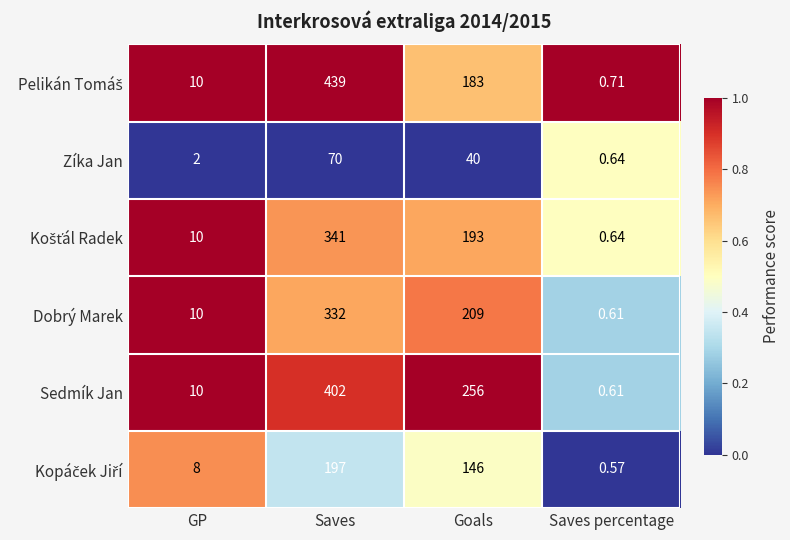

At which category is the sum across all series the highest?

Saves